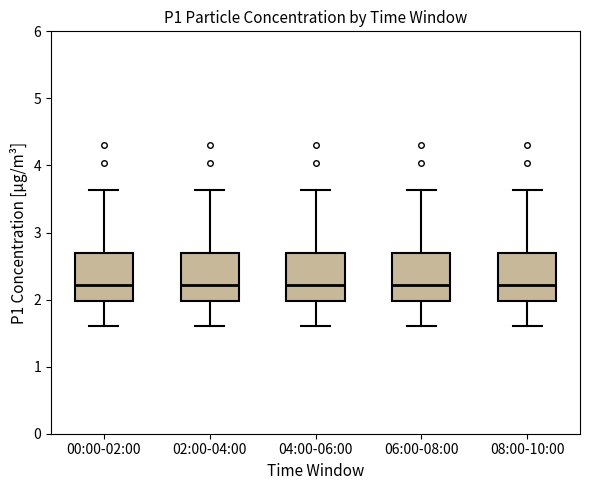

Reading left to right, transcribe this box plot: for each box, give where its median line is, the range the box spans, and where its two whiskers end, as read against the y-axis. The values are not printed on the chart, so give them approximately, as read against the axis.

00:00-02:00: median 2.2, box 2.0 to 2.7, whiskers 1.6 to 3.6
02:00-04:00: median 2.2, box 2.0 to 2.7, whiskers 1.6 to 3.6
04:00-06:00: median 2.2, box 2.0 to 2.7, whiskers 1.6 to 3.6
06:00-08:00: median 2.2, box 2.0 to 2.7, whiskers 1.6 to 3.6
08:00-10:00: median 2.2, box 2.0 to 2.7, whiskers 1.6 to 3.6